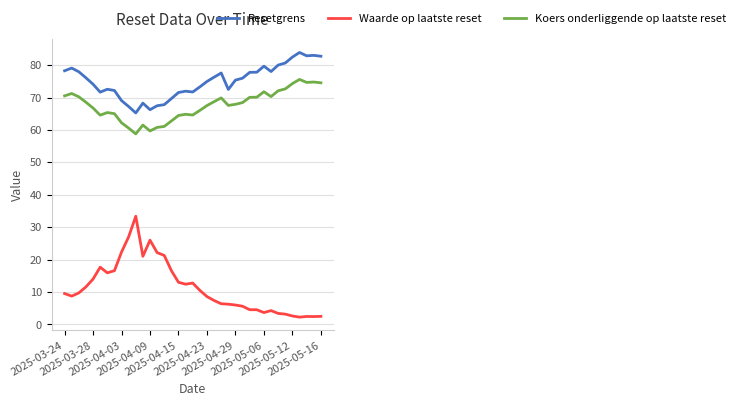

How many series are shown in this chart?

3